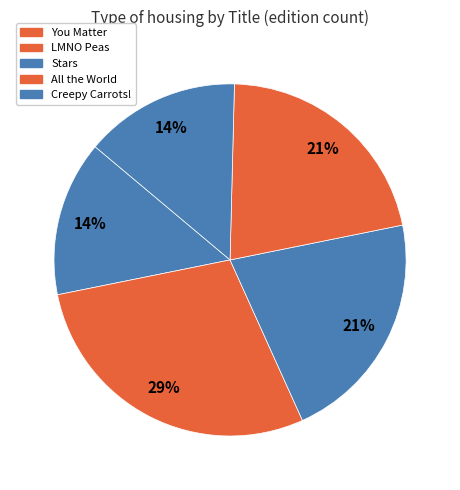

Is Creepy Carrots! the majority of the pie?

No